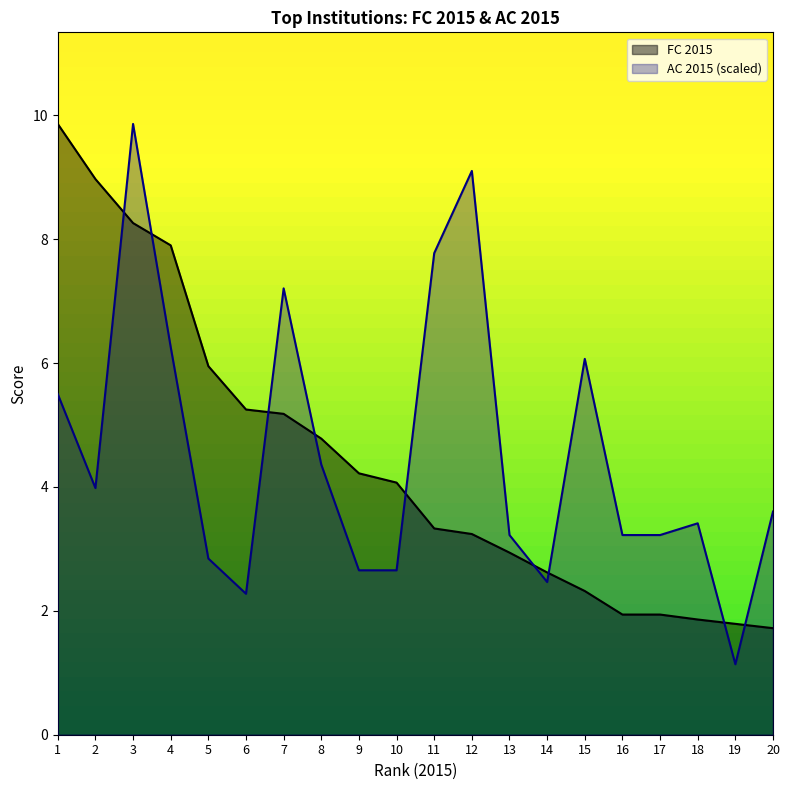

What is the spread (max minus min) of values at 4?

1.6